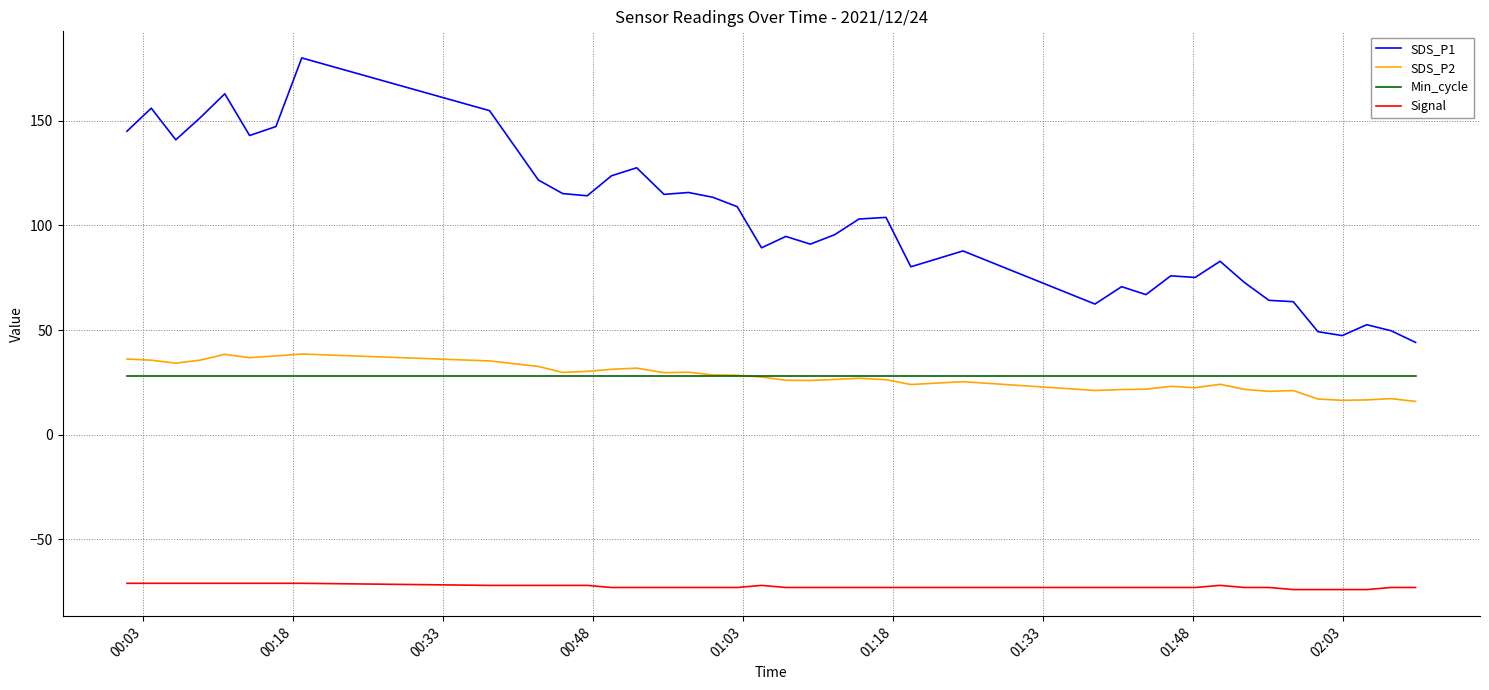

What is the smallest value displayed?

-74.0